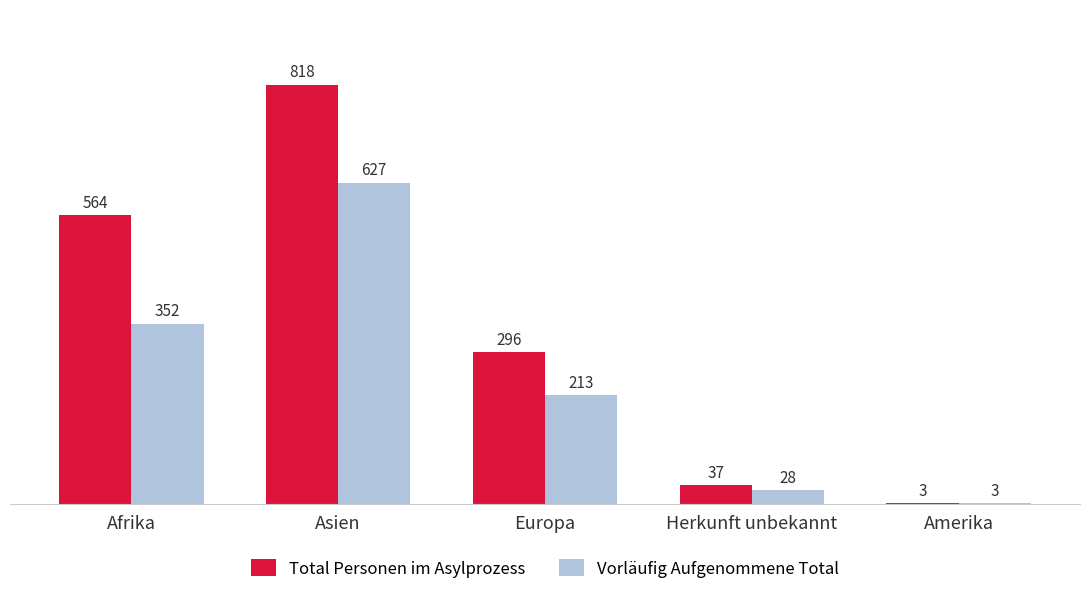

At which category is the sum across all series the highest?

Asien